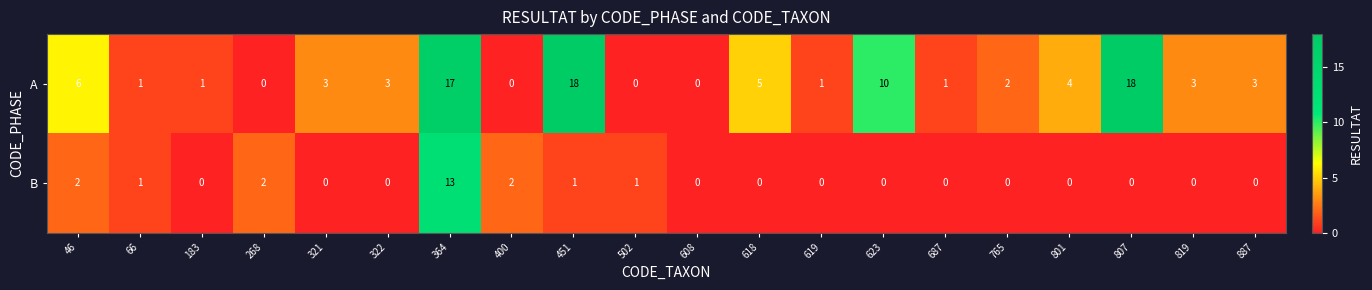

What is the spread (max minus min) of values at 46?

4